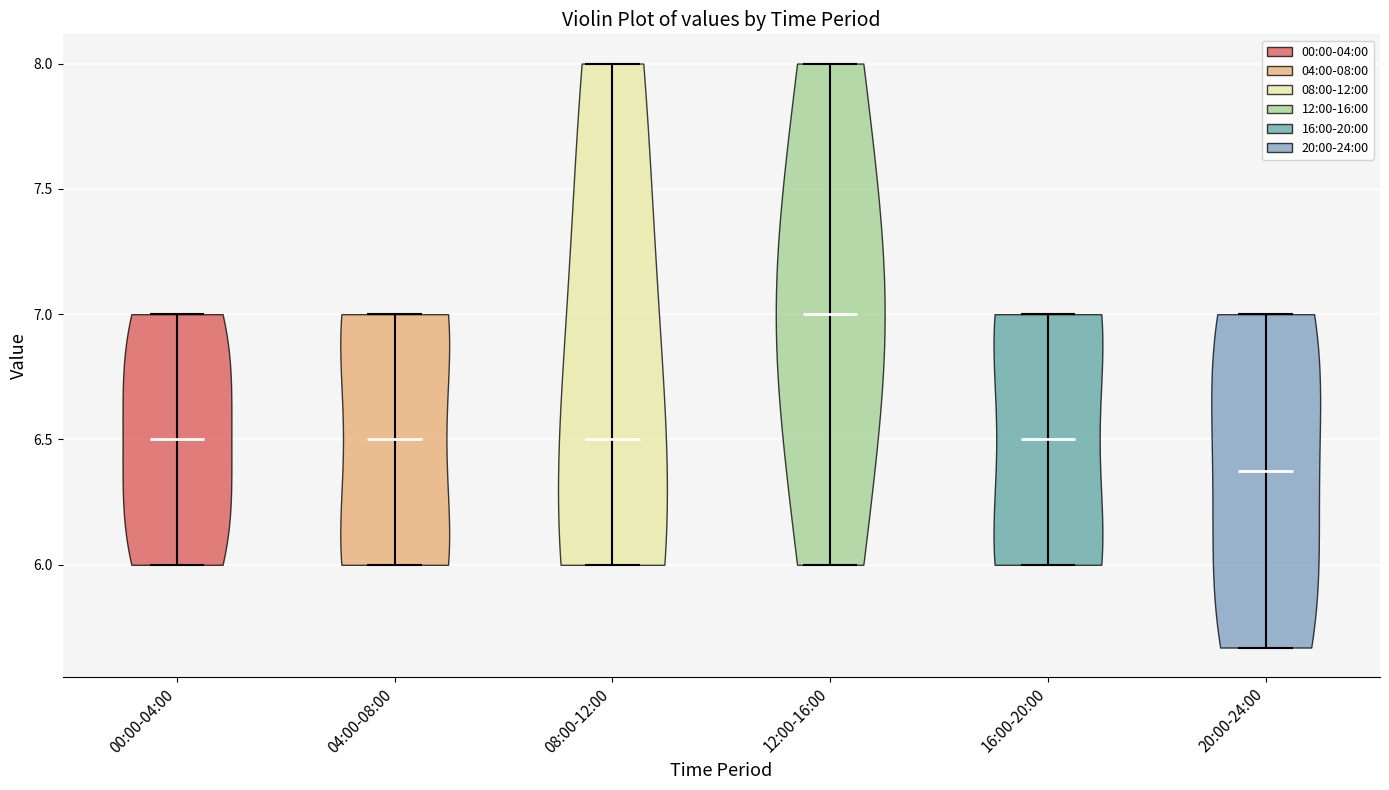

Reading left to right, read every violin against the y-axis: where its median line is, and the lowest and highest points it reaches. The values are not printed on the chart, so give them approximately, as read against the axis.

00:00-04:00: median line 6.50, lowest point 6.00, highest point 7.00
04:00-08:00: median line 6.50, lowest point 6.00, highest point 7.00
08:00-12:00: median line 6.50, lowest point 6.00, highest point 8.00
12:00-16:00: median line 7.00, lowest point 6.00, highest point 8.00
16:00-20:00: median line 6.50, lowest point 6.00, highest point 7.00
20:00-24:00: median line 6.40, lowest point 5.65, highest point 7.00